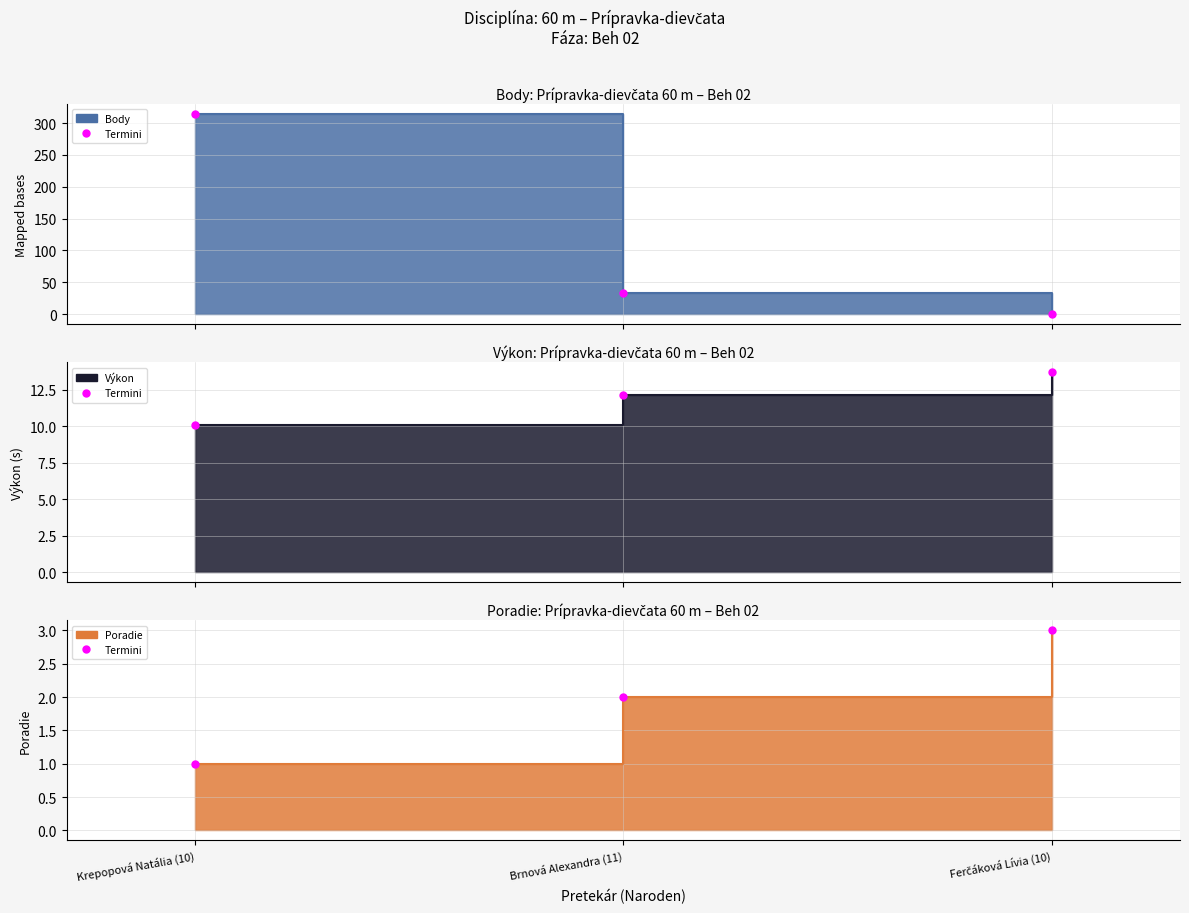

What value does the data have at Ferčáková Lívia (10)?

3